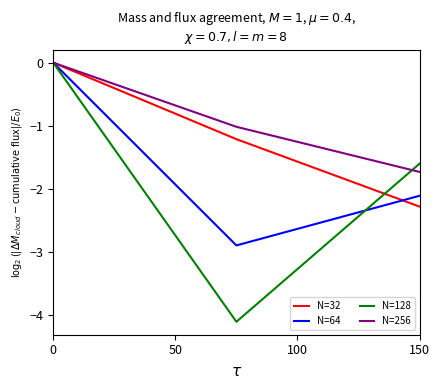

Is it true that Net increase in cash equals -0.8 at 0?

False